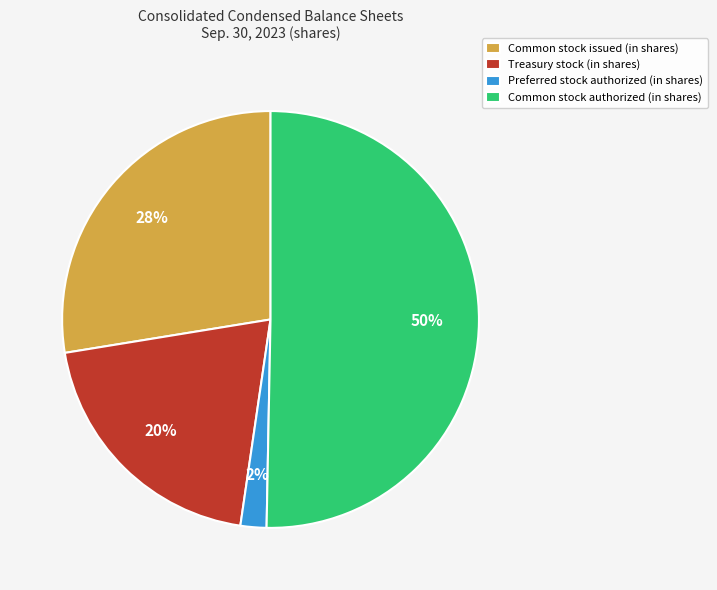

To the nearest percent, what portion does Preferred stock authorized (in shares) represent?

2%